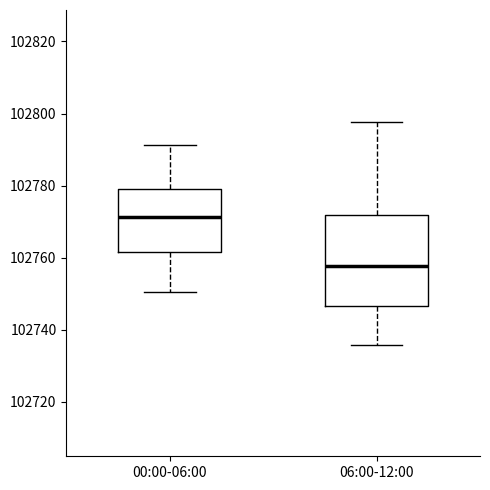

Which box's median line is the highest?

00:00-06:00